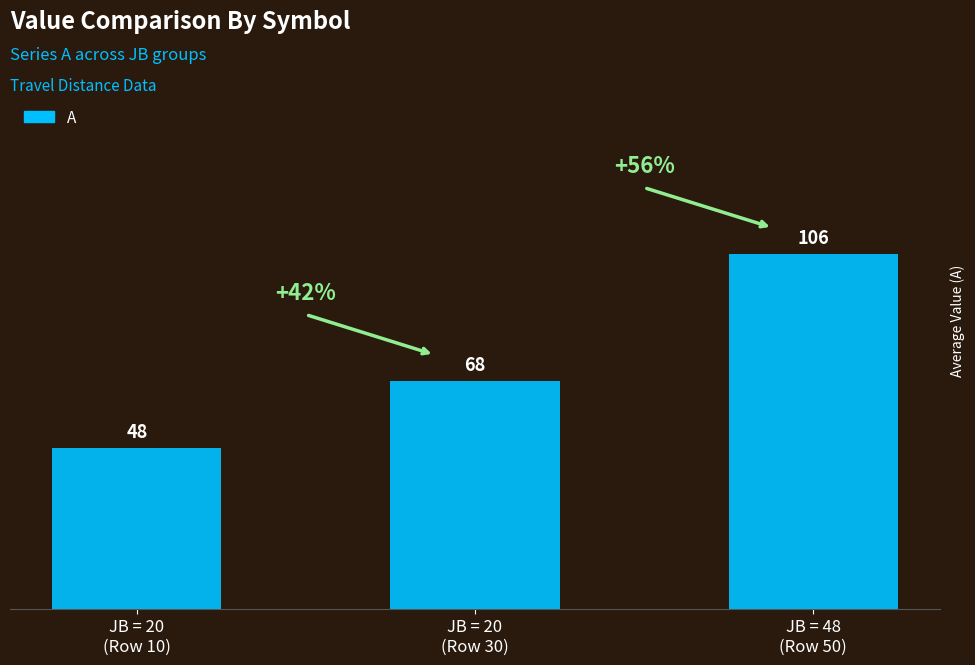

Reading left to right, what are all the values shown in this chart?

JB = 20
(Row 10)=48	JB = 20
(Row 30)=68	JB = 48
(Row 50)=106